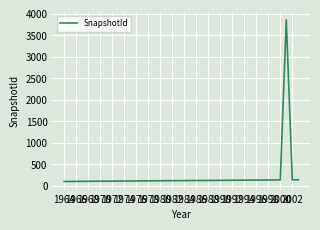

What is the minimum value shown in the chart?

103